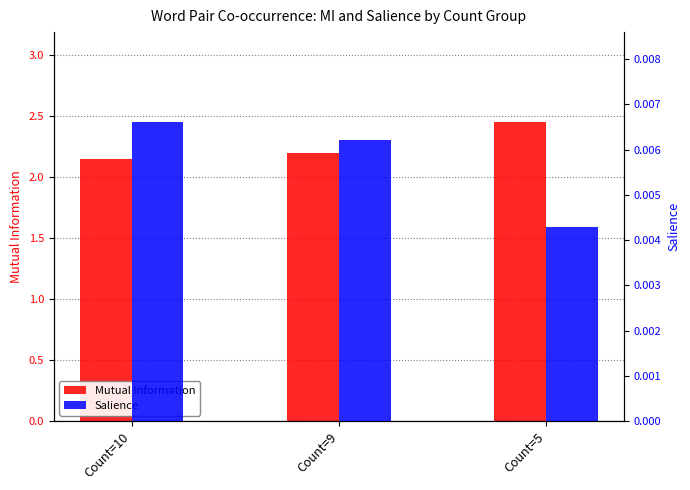

The value of Mutual Information at Count=5 is 2.5. True or false?

True